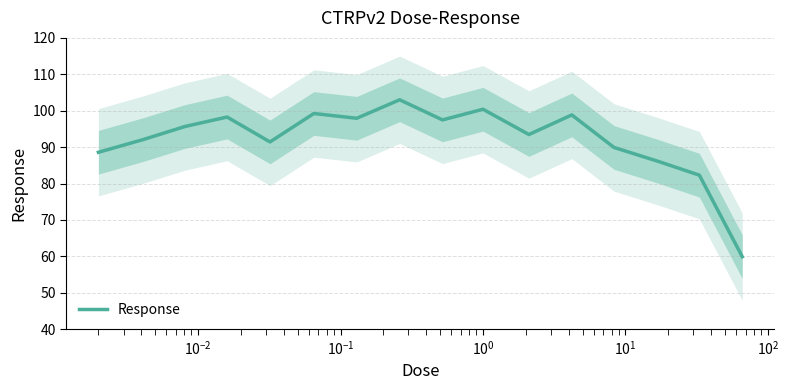

What is the minimum value shown in the chart?

59.9